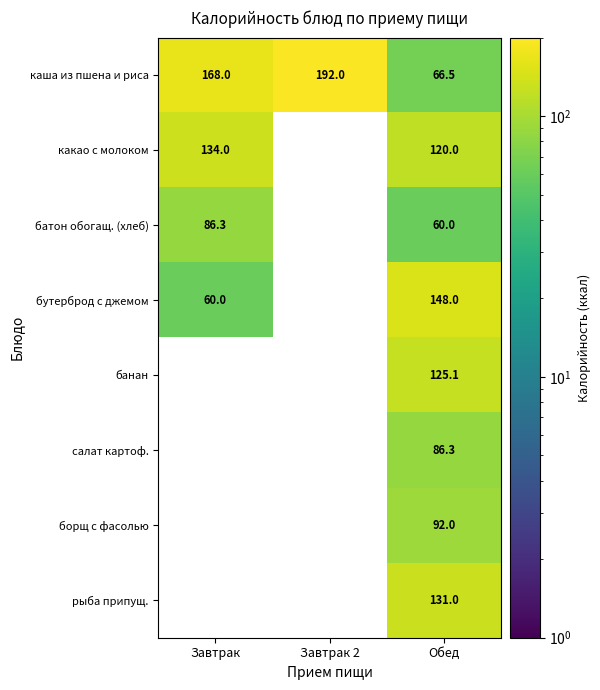

Which category has the lowest value in the каша из пшена и риса series?

Обед